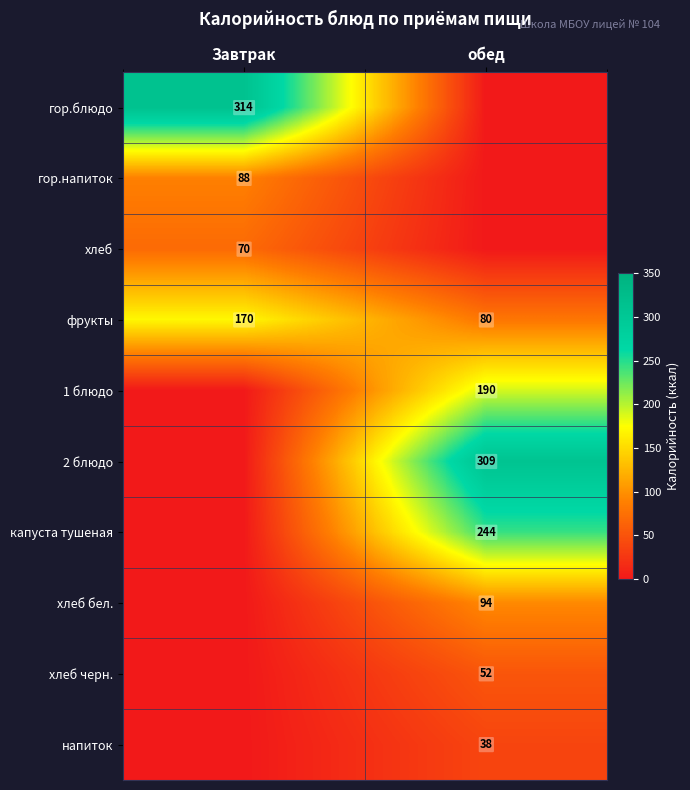

Is it true that 2 блюдо equals 309 at обед?

True